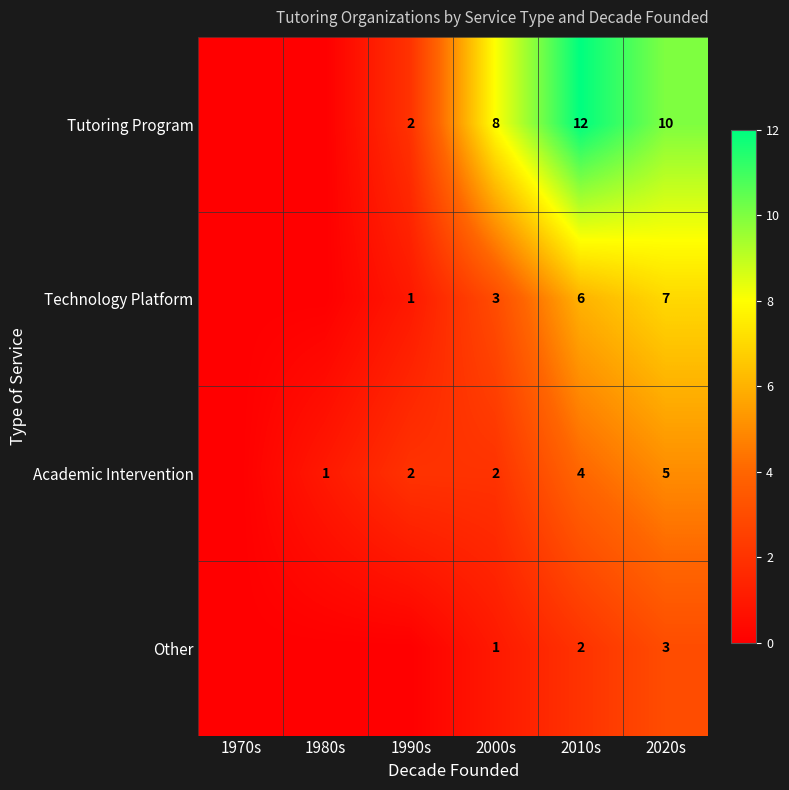

Between 1990s and 1970s, which is larger?

1990s